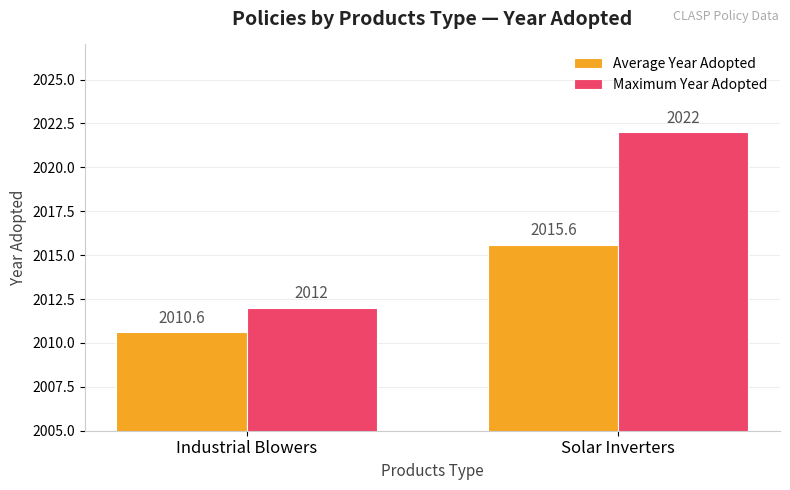

Count the number of data series in this chart.

2